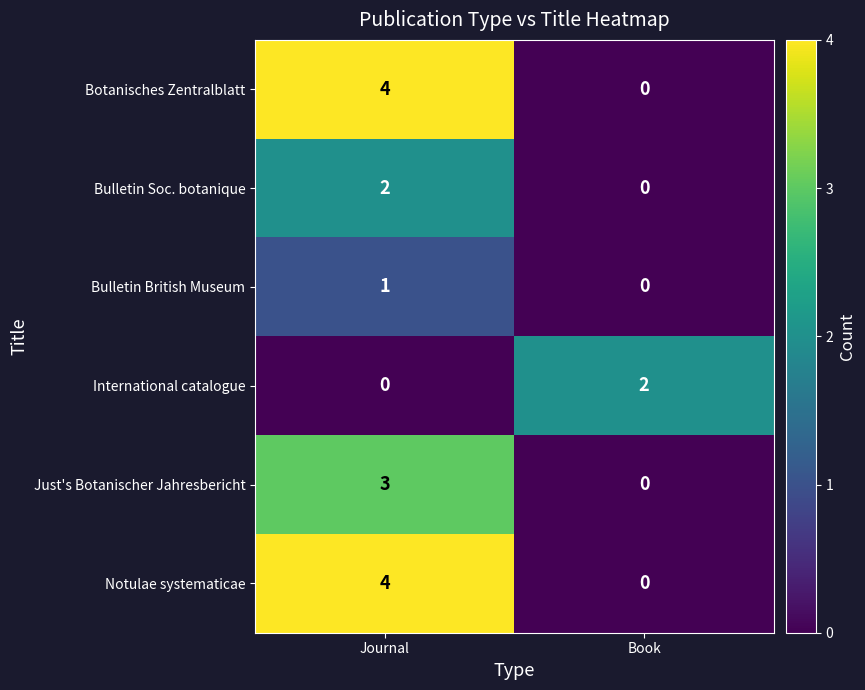

What is the difference between the maximum and minimum values in the Botanisches Zentralblatt series?

4